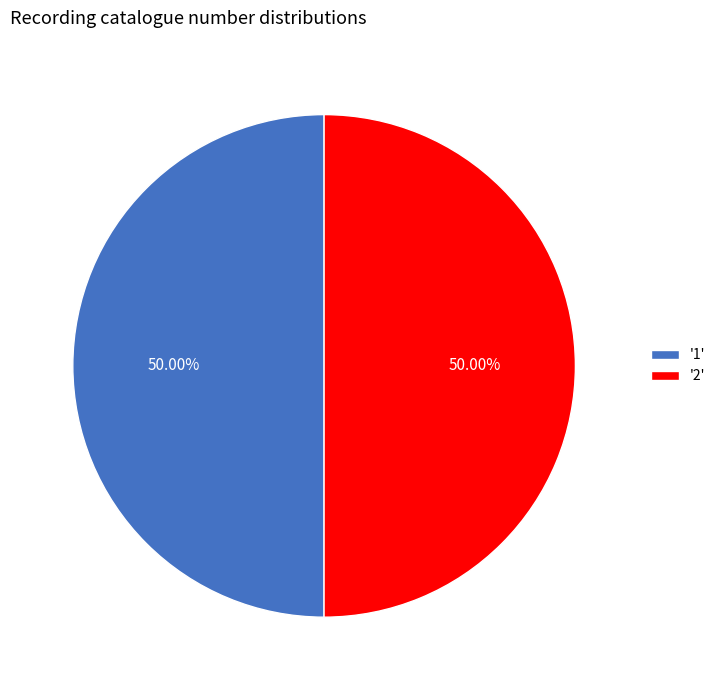

Is the sum of '2' and '1' greater than half?

Yes